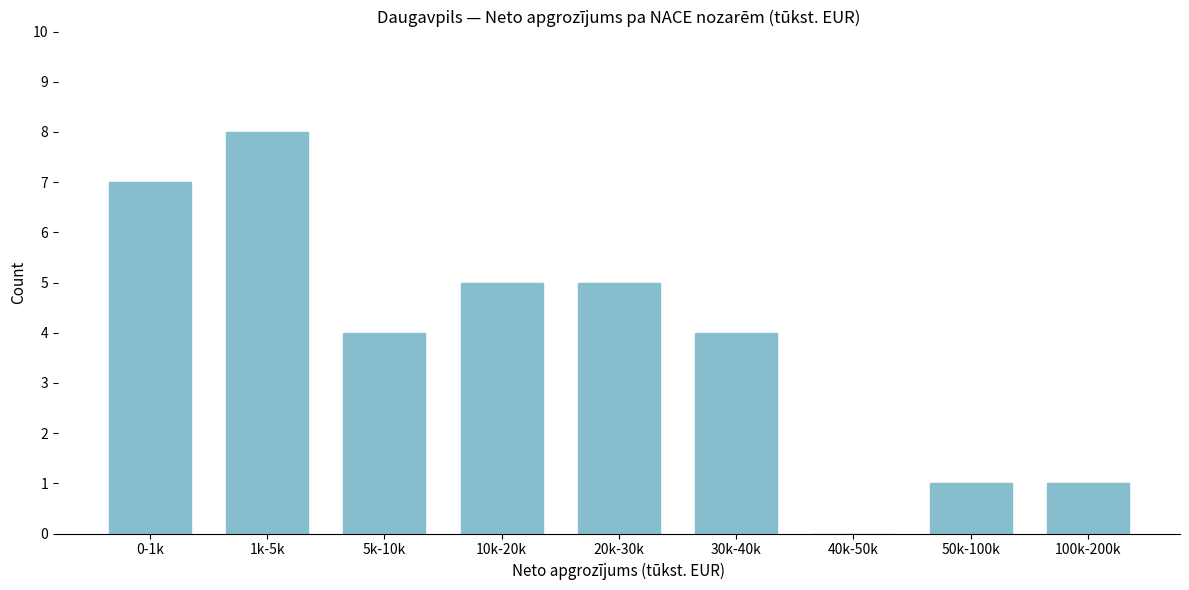

Reading left to right, list all the values displayed in this chart.

0-1k=7	1k-5k=8	5k-10k=4	10k-20k=5	20k-30k=5	30k-40k=4	40k-50k=0	50k-100k=1	100k-200k=1